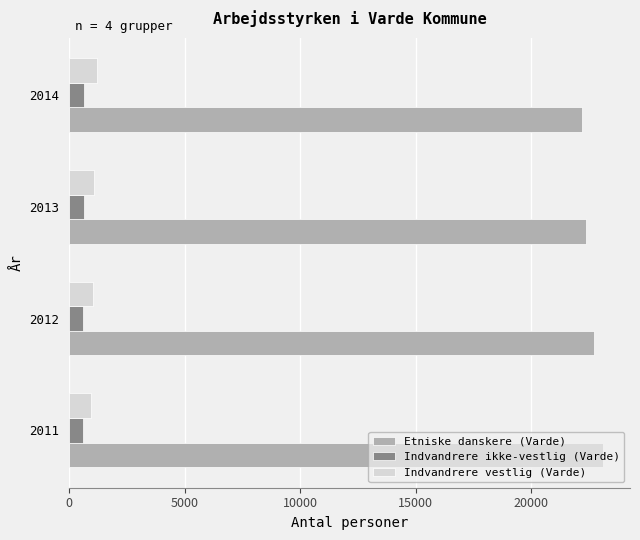

The value of Etniske danskere (Varde) at 2011 is 23118. True or false?

True